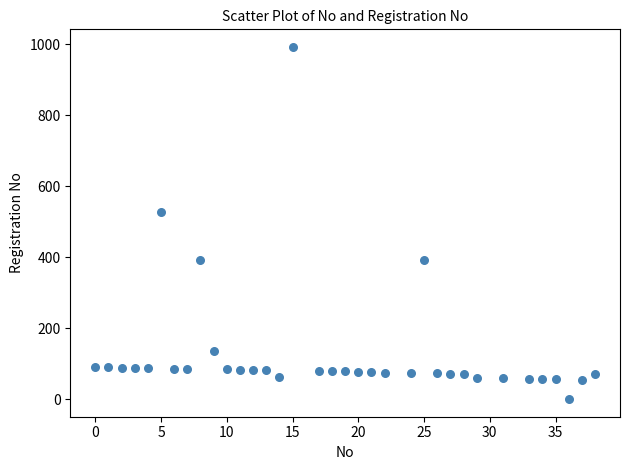

What Y value in the scatter plot is closest to 496?

529